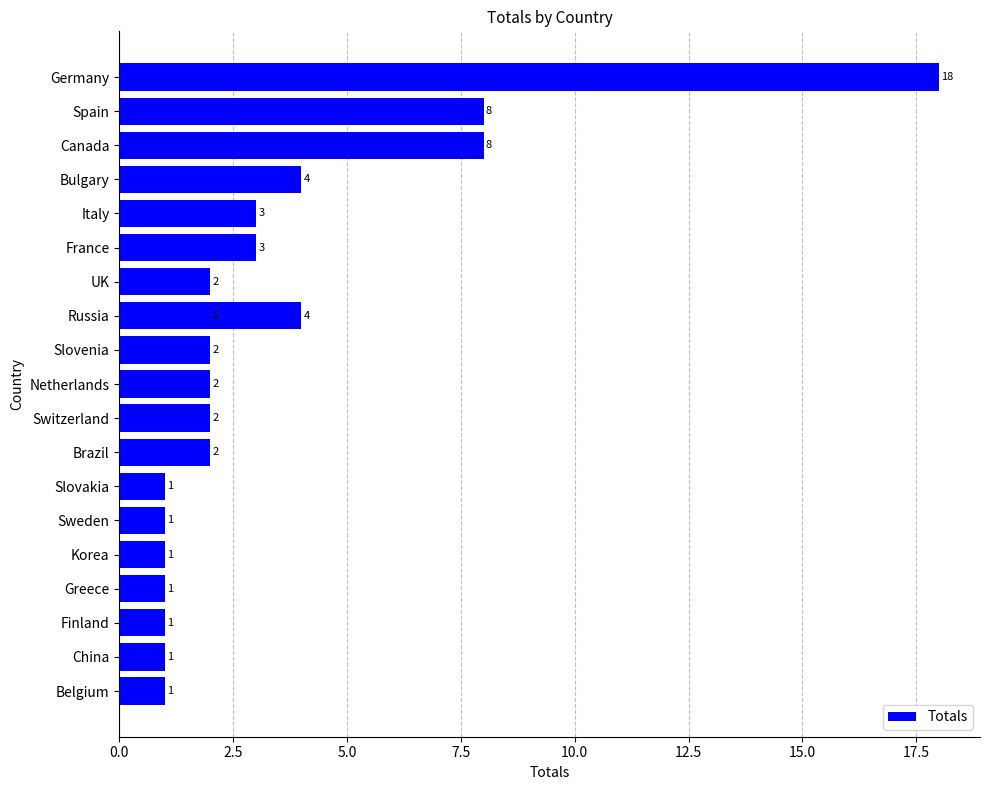

Reading left to right, extract all data points from this chart.

1	1	1	1	1	1	1	2	2	2	2	2	2	3	3	4	4	8	8	18